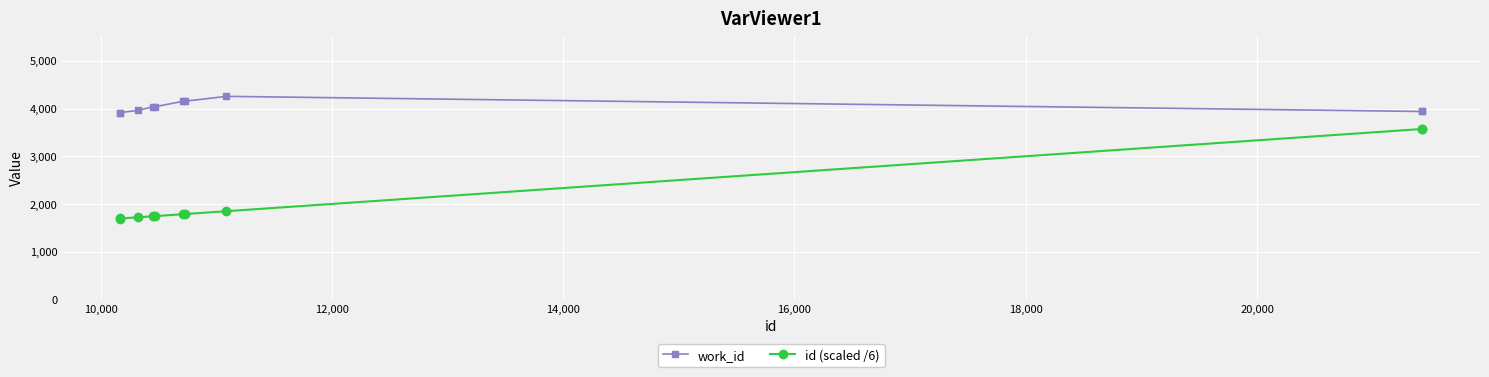

True or false: work_id has more than 0 points higher than both neighbors.

True